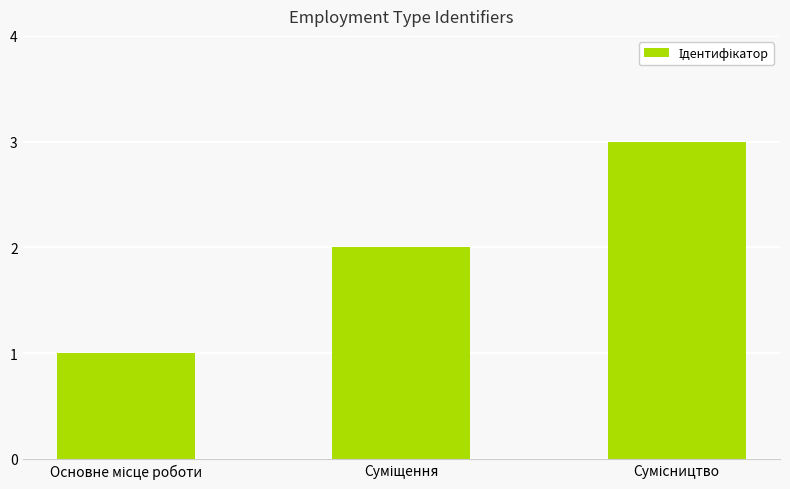

How many data points are less than 2?

1